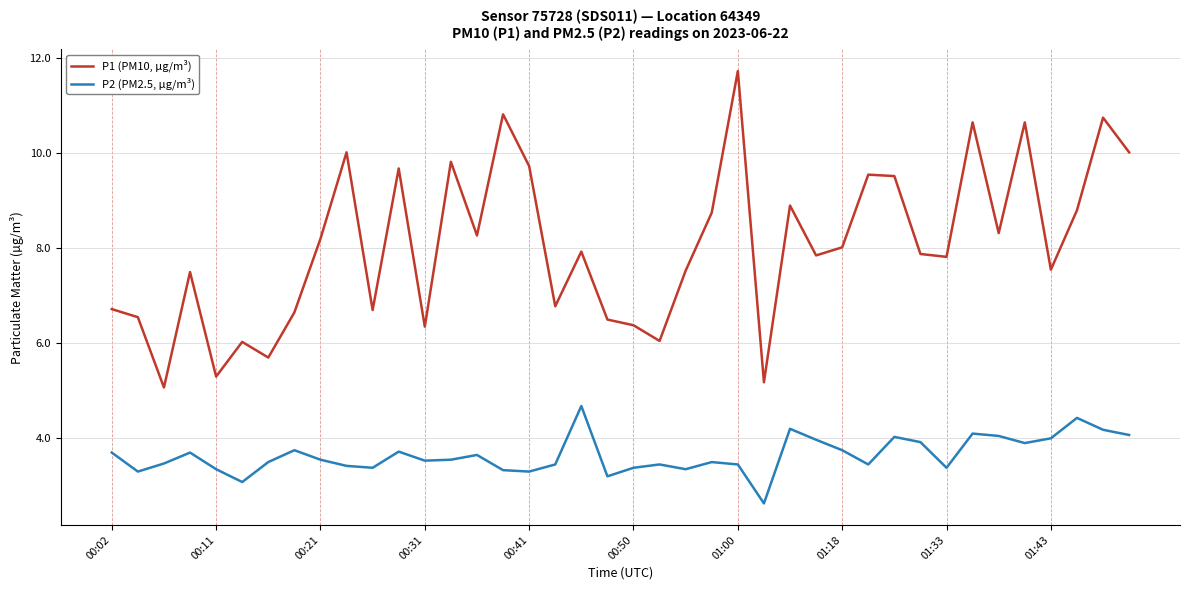

Rank the series by their maximum value, from lowest to highest.

P2 (PM2.5, µg/m³), P1 (PM10, µg/m³)